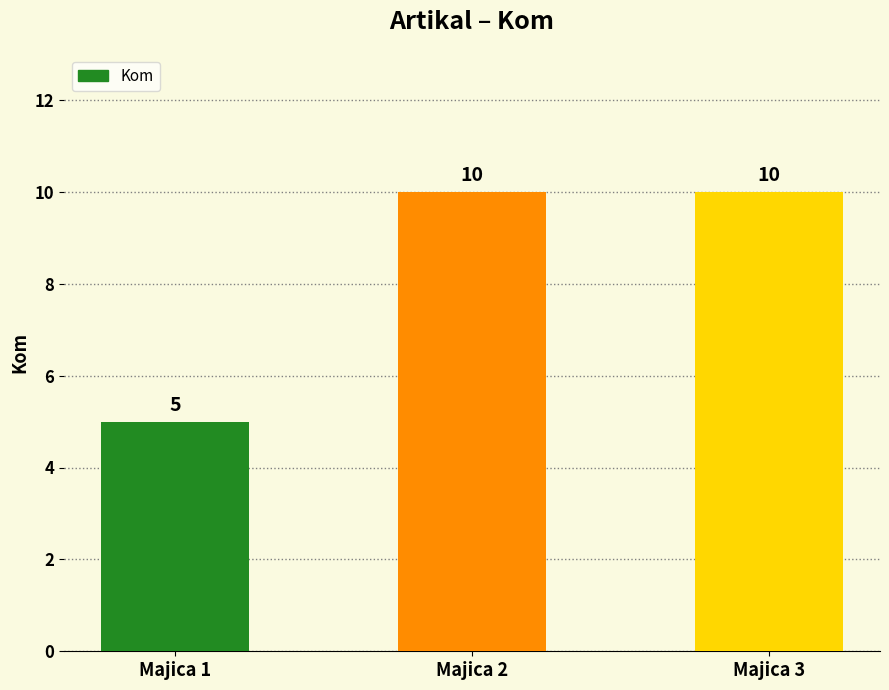

How many values are between 5 and 10?

3